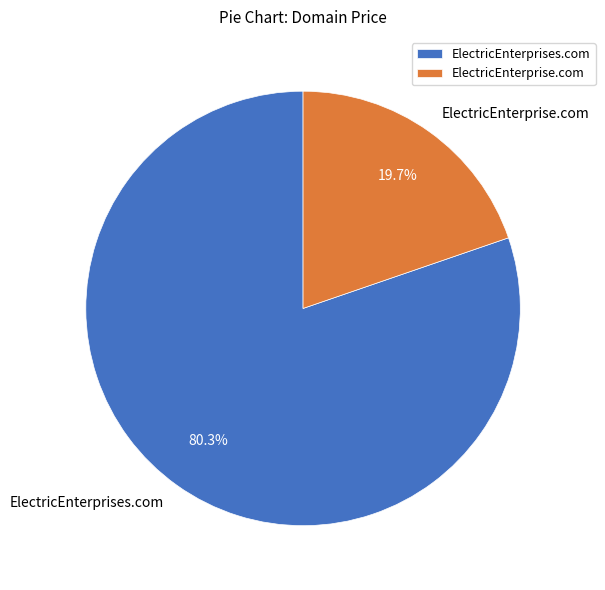

Does ElectricEnterprise.com represent more than half of the total?

No